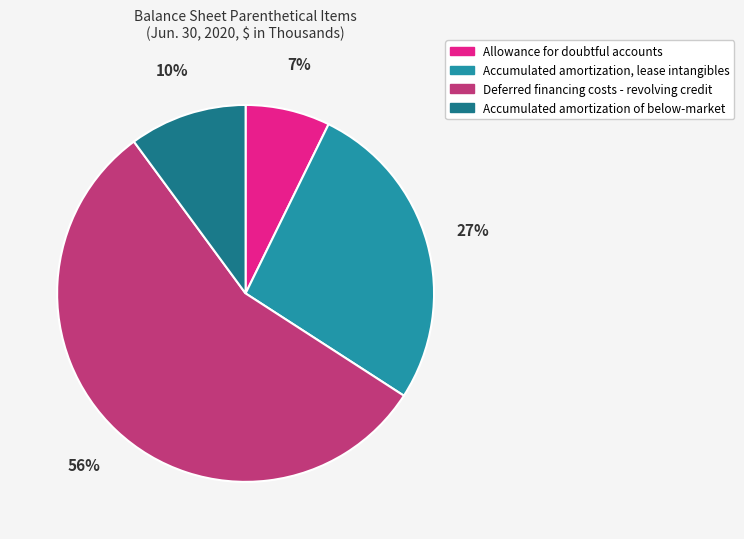

Count the number of slices in the pie.

4